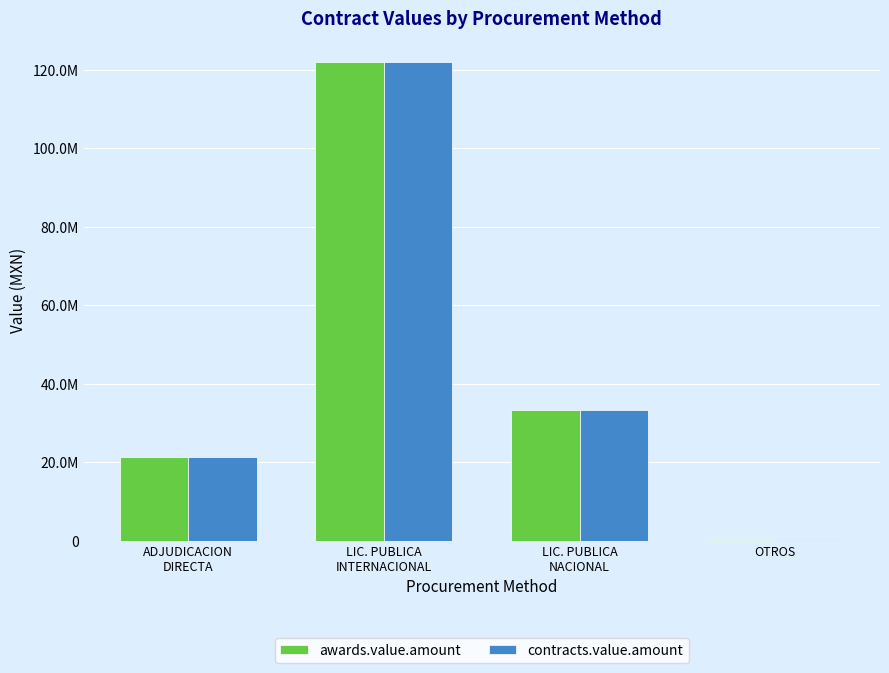

Are the bars horizontal?

No